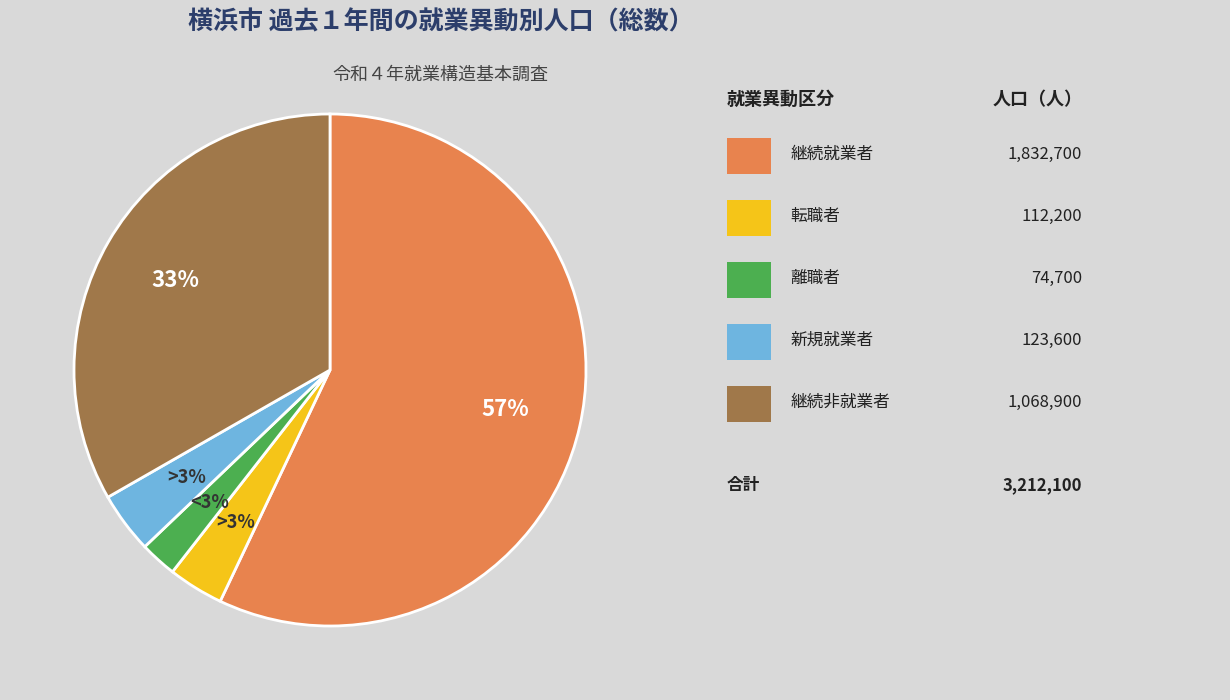

Does 継続就業者 account for over 50% of the chart?

Yes